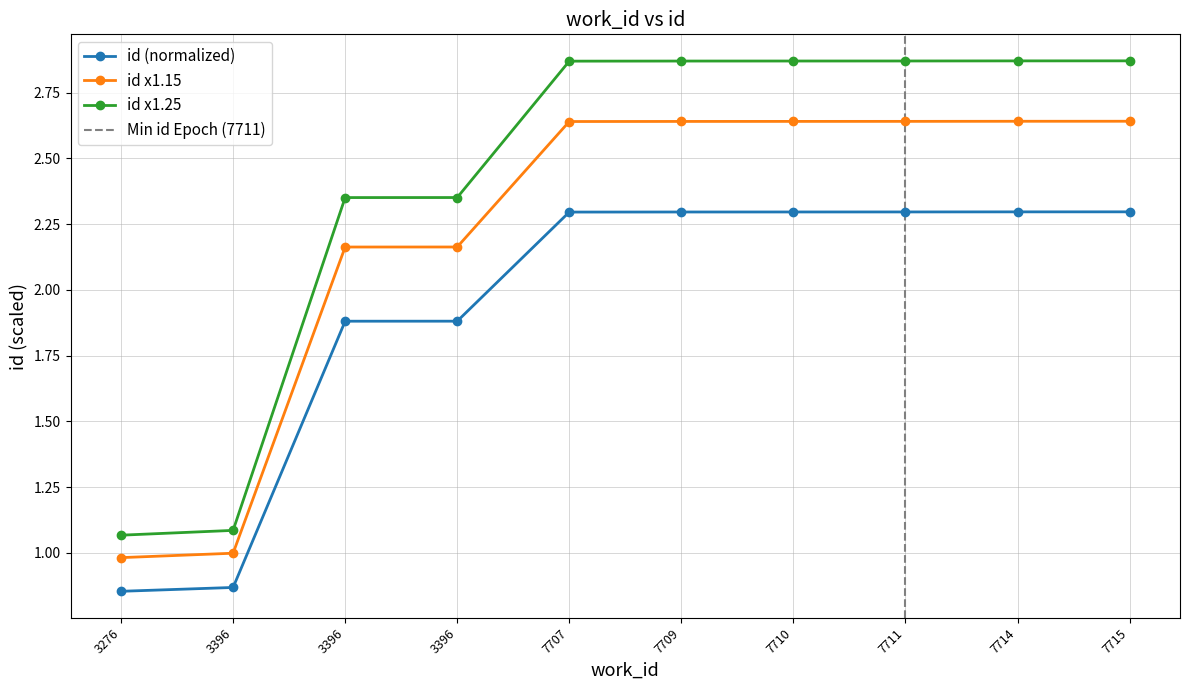

Where does the data first go above 2?

7707